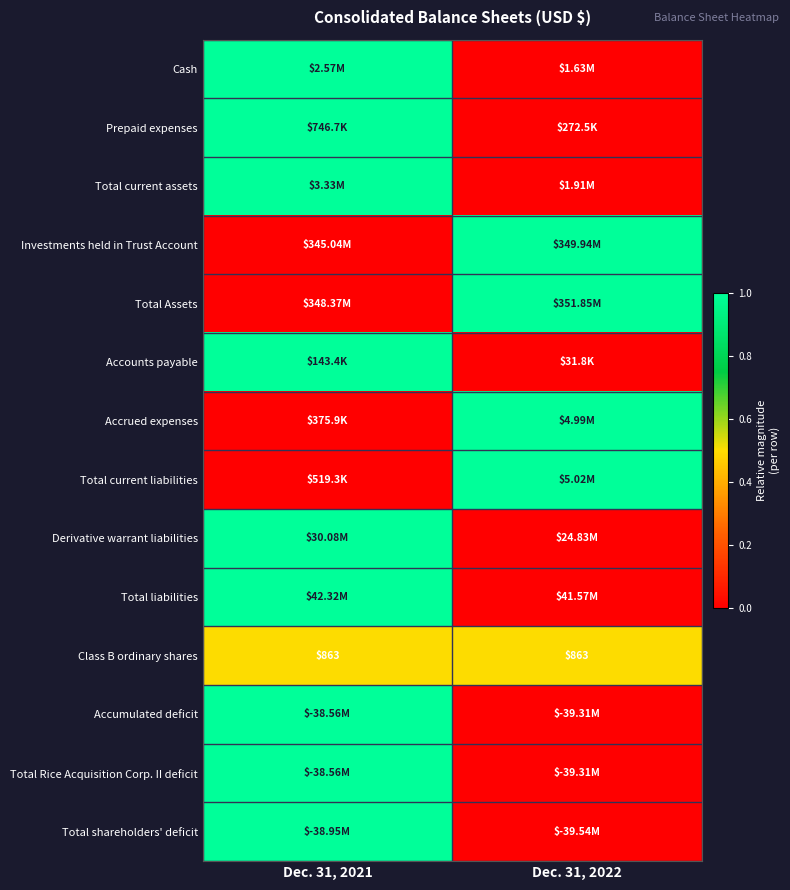

What is the sum of the Class B ordinary shares values at Dec. 31, 2022 and Dec. 31, 2021?

1726